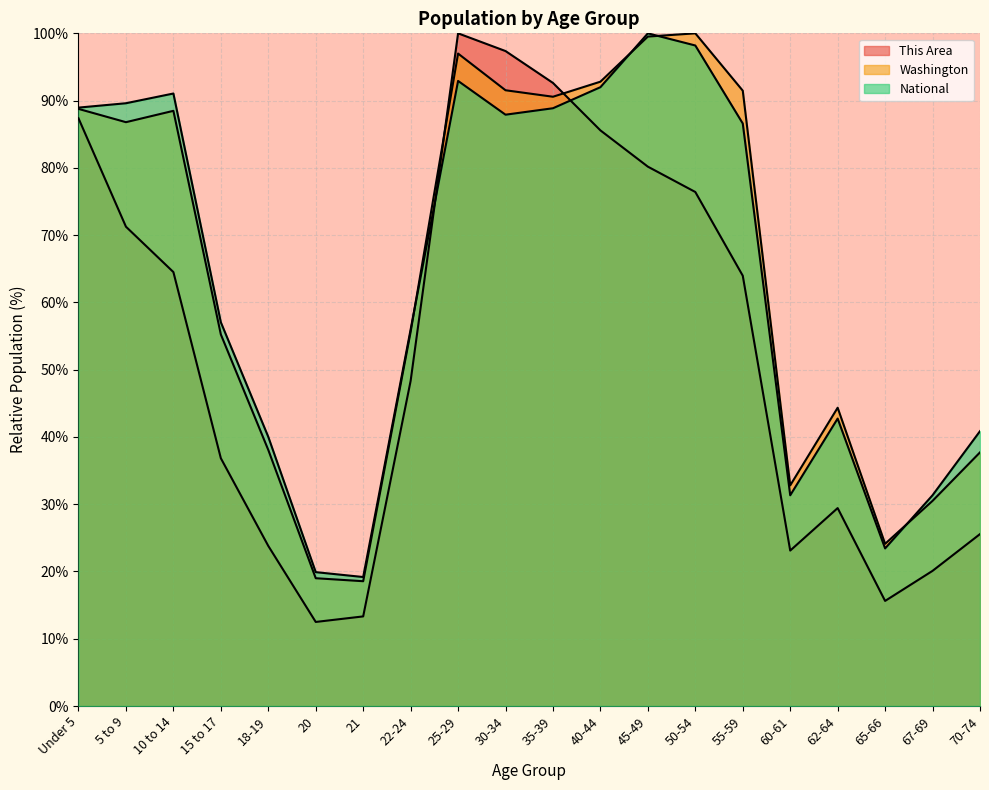

The value of This Area at 5 to 9 is 71.3. True or false?

True